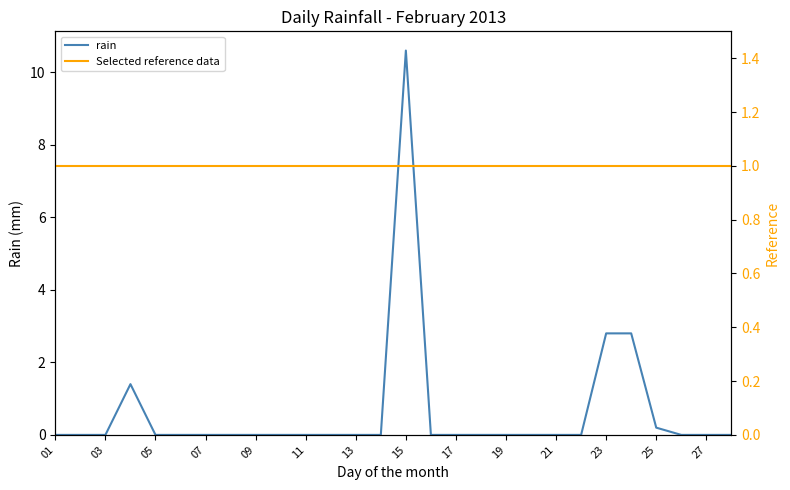

What value does the Selected reference data series have at 15?

1.0